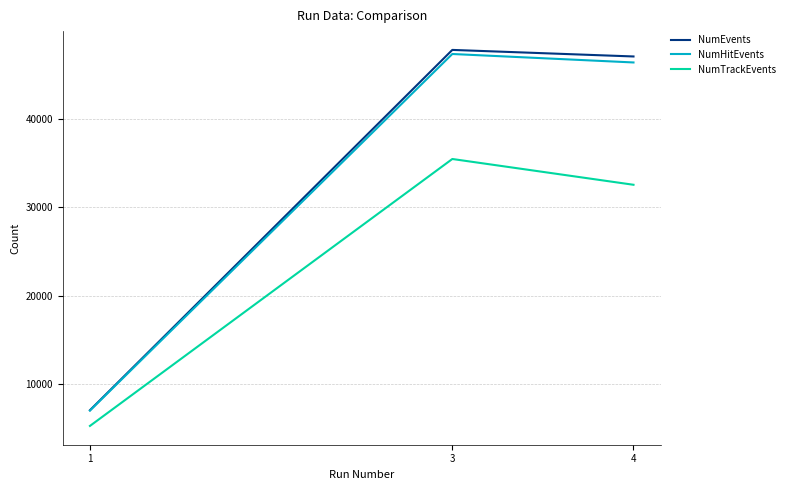

What is the total value across all series at 1?

19329